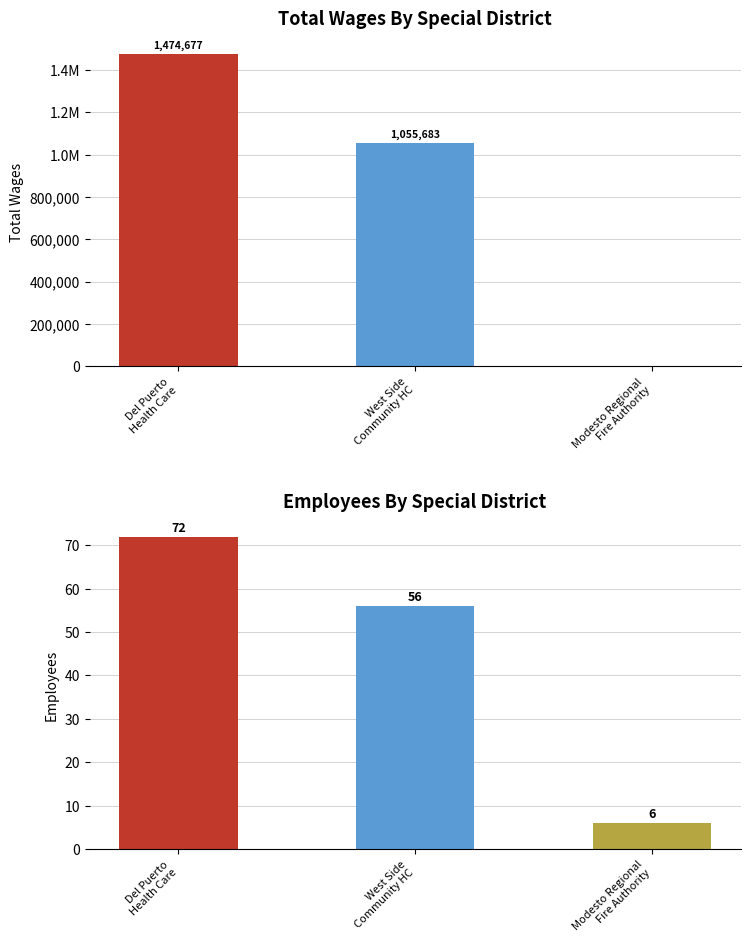

Rank the series by their average value, from highest to lowest.

Total Wages, Employees